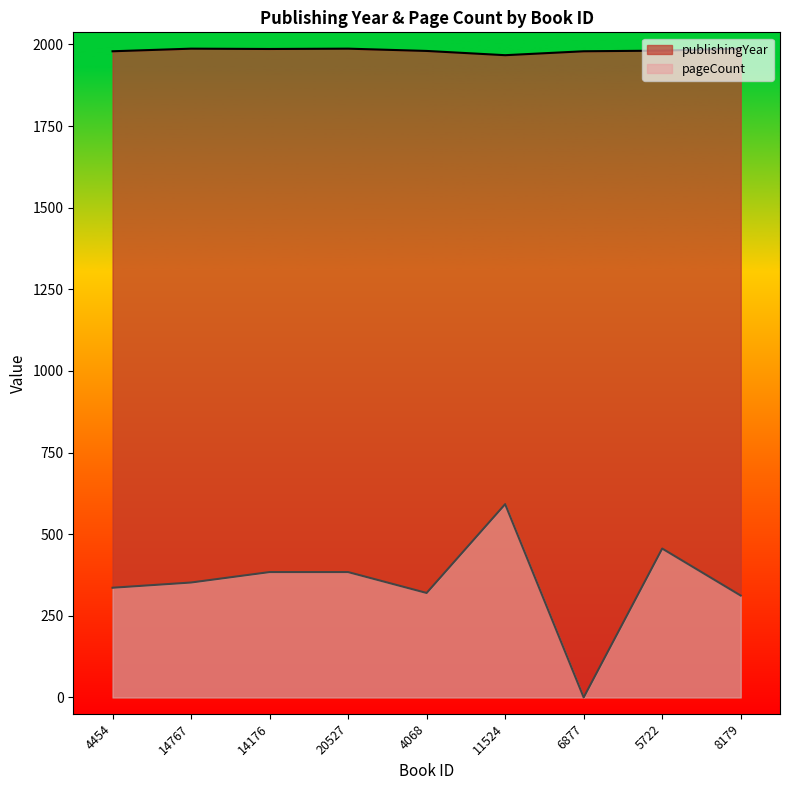

Rank the series by their maximum value, from lowest to highest.

pageCount, publishingYear